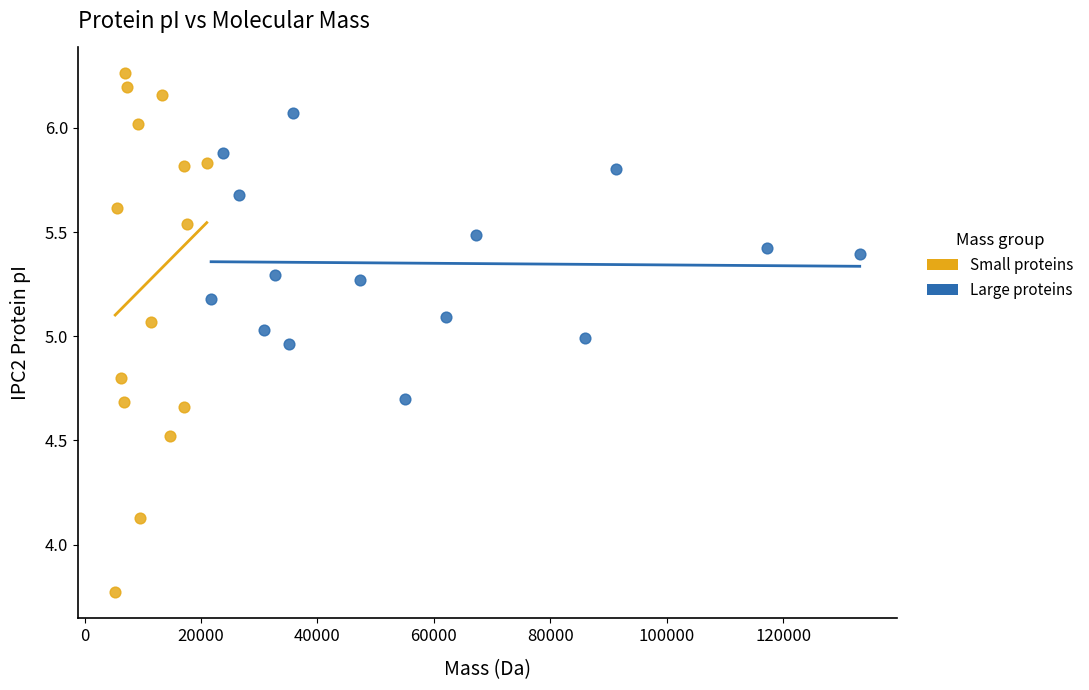

What are all the series names shown in the legend?

Small proteins, Large proteins